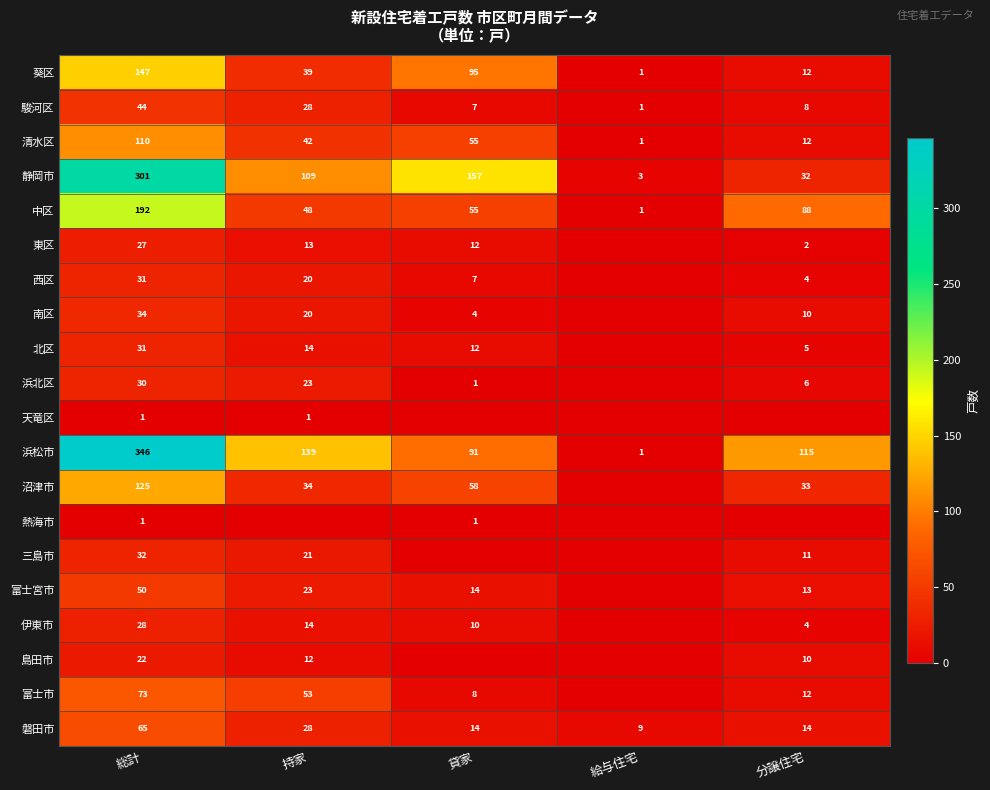

Is the value of 葵区 at 総計 greater than the value of 浜北区 at 総計?

Yes